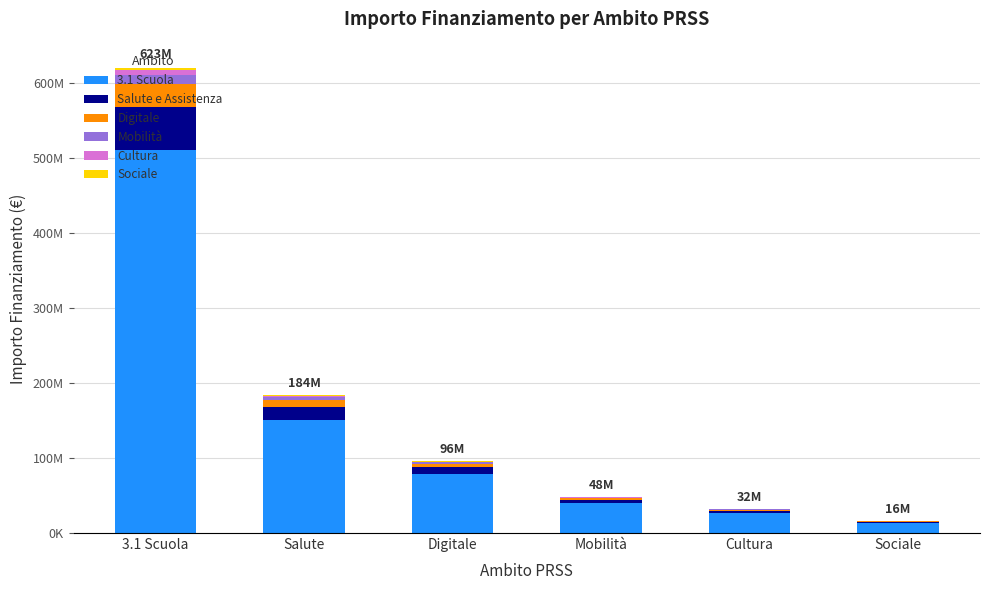

What is the sum of the Cultura values at Cultura and Digitale?

1280000.0